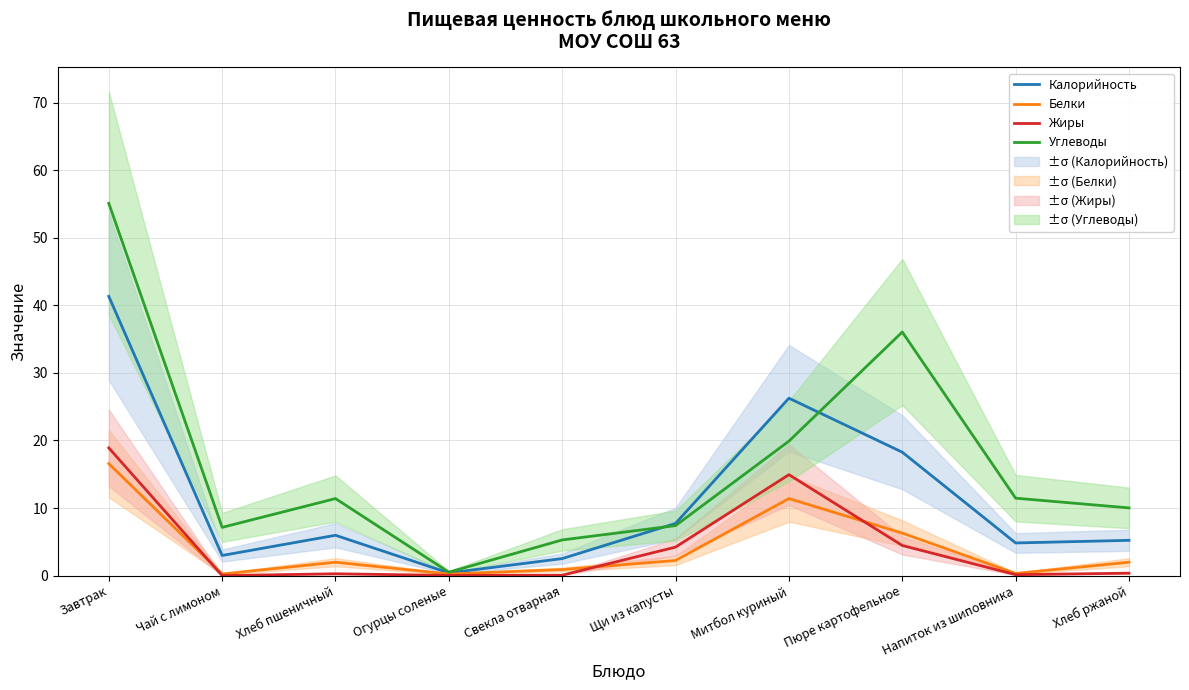

The Белки series shows 0.9 at Свекла отварная. True or false?

True